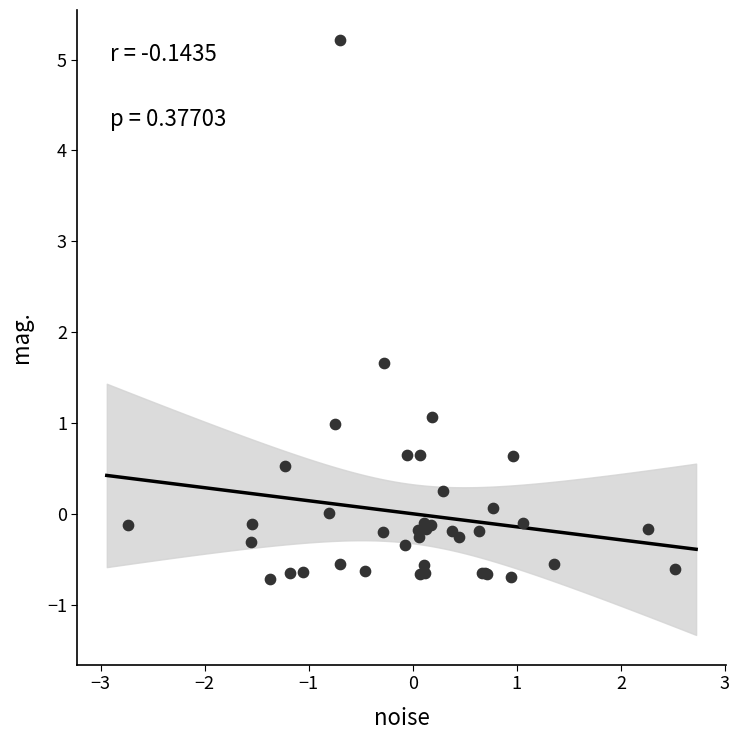

What Y value in the scatter plot is closest to 2?

1.7